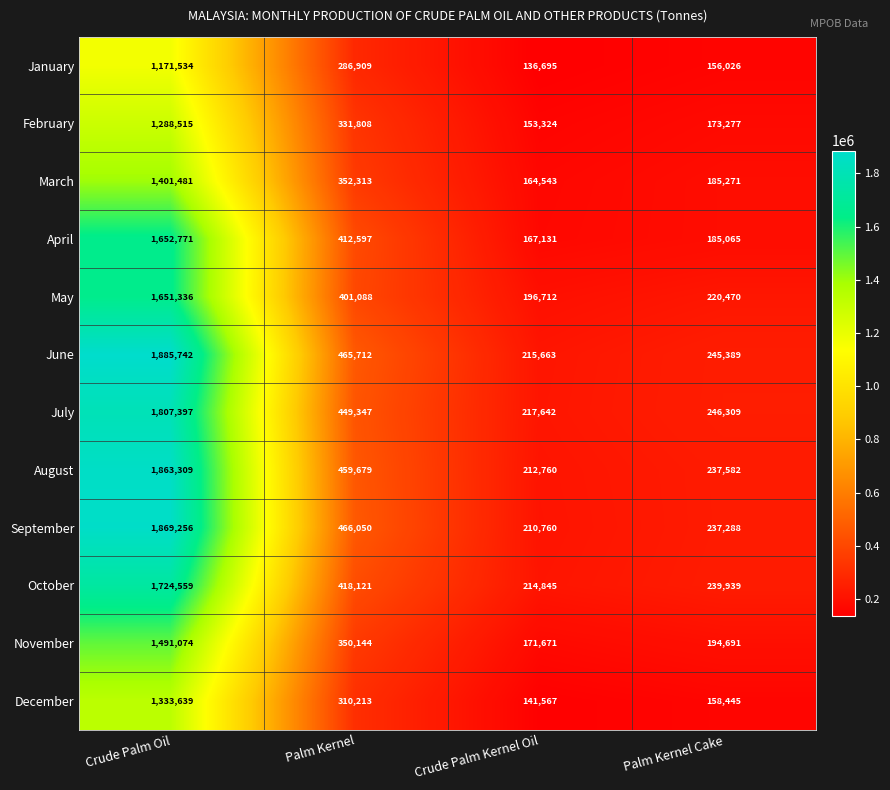

What is the average value of the March series?

525902